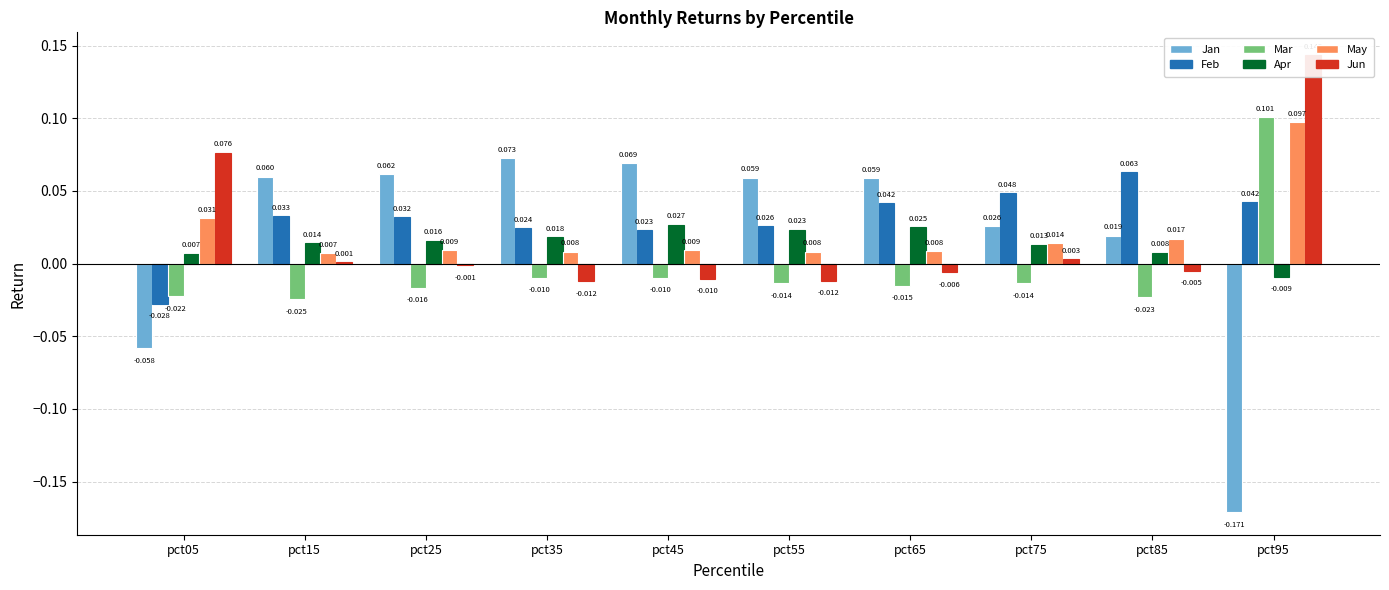

At which category is the sum across all series the highest?

pct95